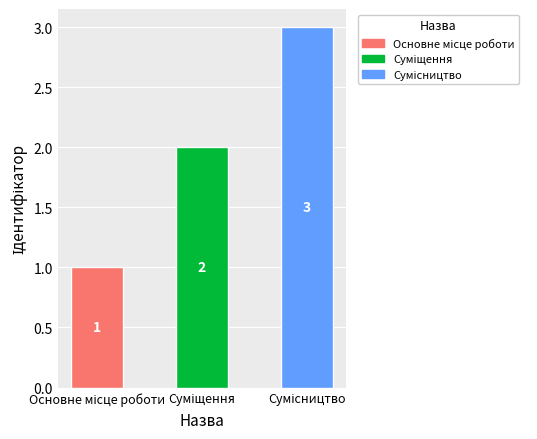

List the labels in order of value, smallest first.

Основне місце роботи, Суміщення, Сумісництво